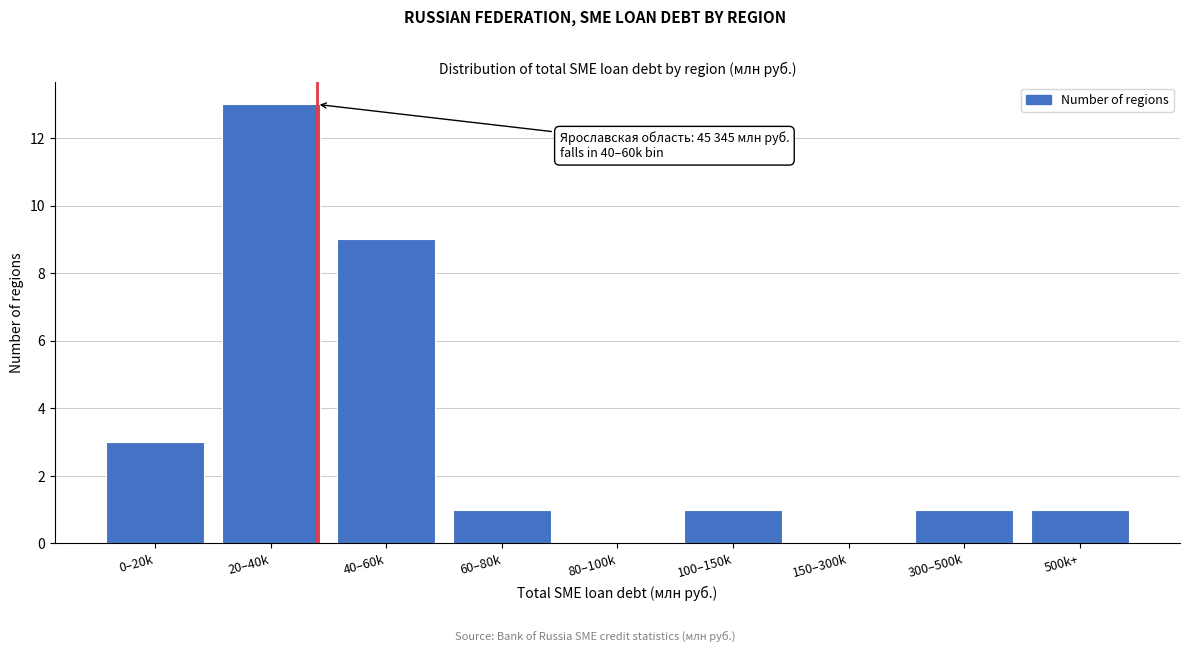

Reading left to right, list all the values displayed in this chart.

0–20k=3	20–40k=13	40–60k=9	60–80k=1	80–100k=0	100–150k=1	150–300k=0	300–500k=1	500k+=1